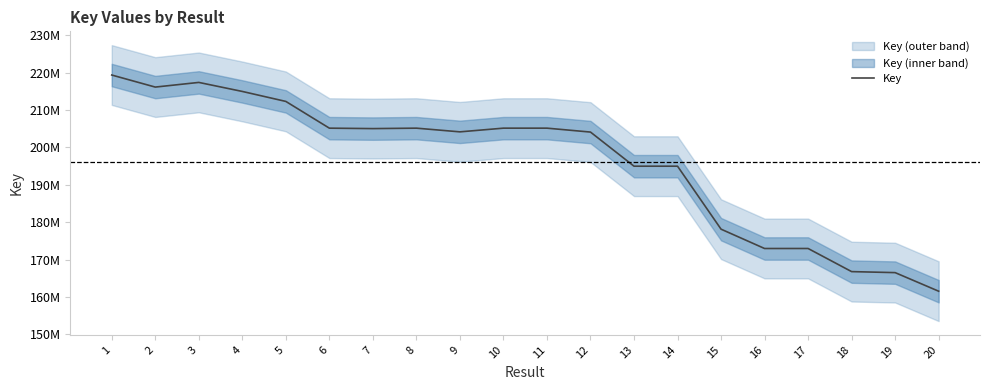

Reading left to right, list all the values displayed in this chart.

1=219376895	2=216152619	3=217400176	4=214984173	5=212315218	6=205160803	7=205041846	8=205160754	9=204171455	10=205161999	11=205161424	12=204114318	13=194984532	14=194984316	15=178131082	16=172958122	17=172962049	18=166774965	19=166504641	20=161532042